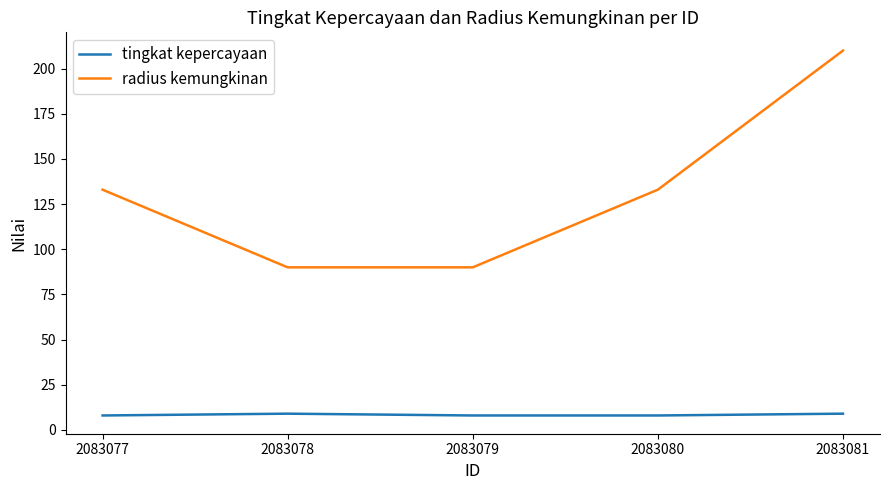

What is the sum of the tingkat kepercayaan values at 2083077 and 2083081?

17